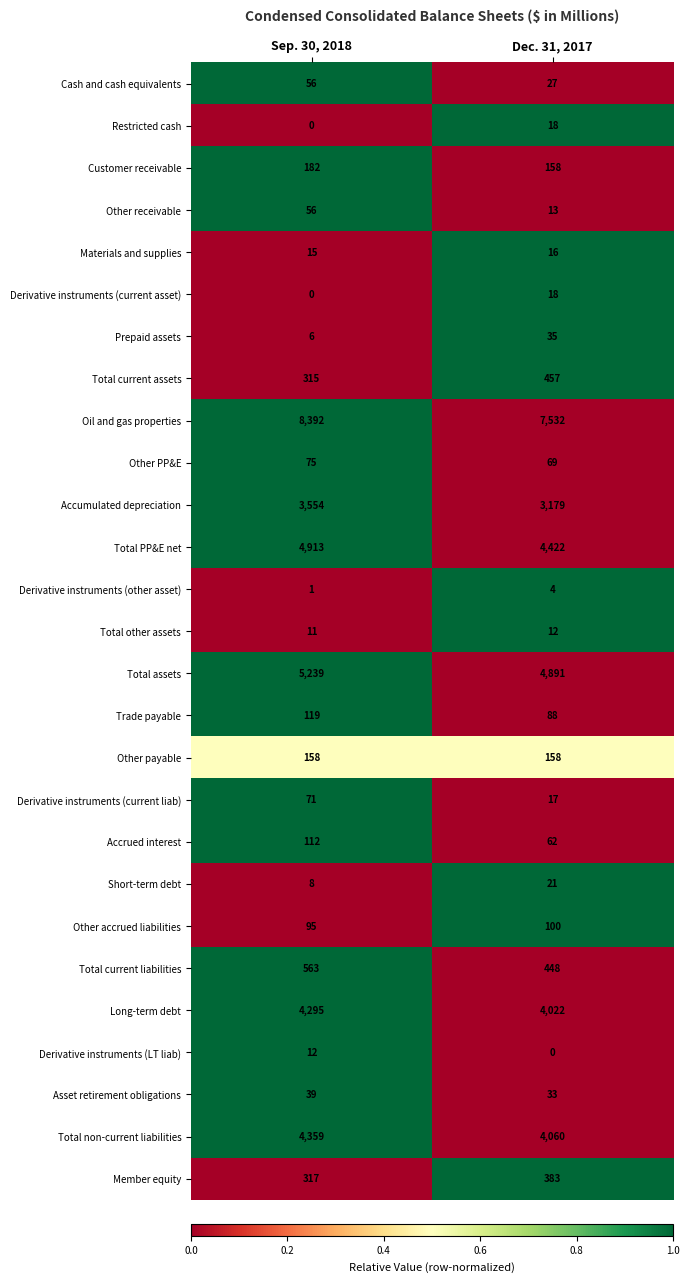

At which category is the sum across all series the highest?

Sep. 30, 2018